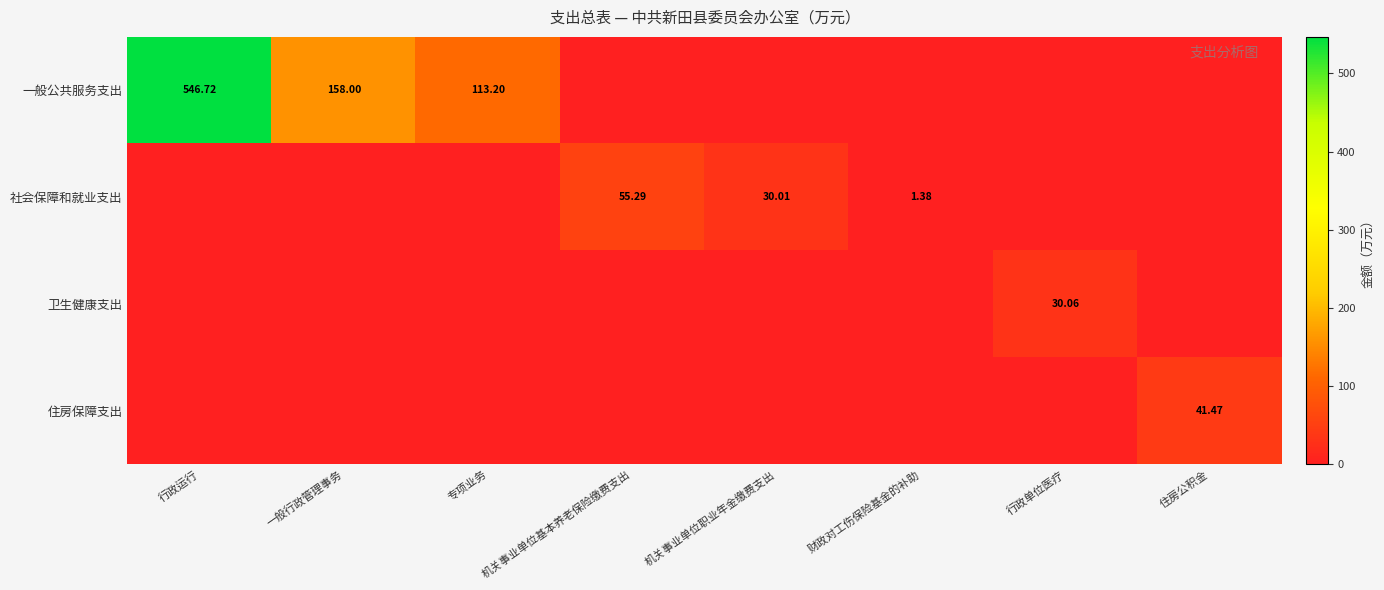

How many distinct data groups are displayed?

4